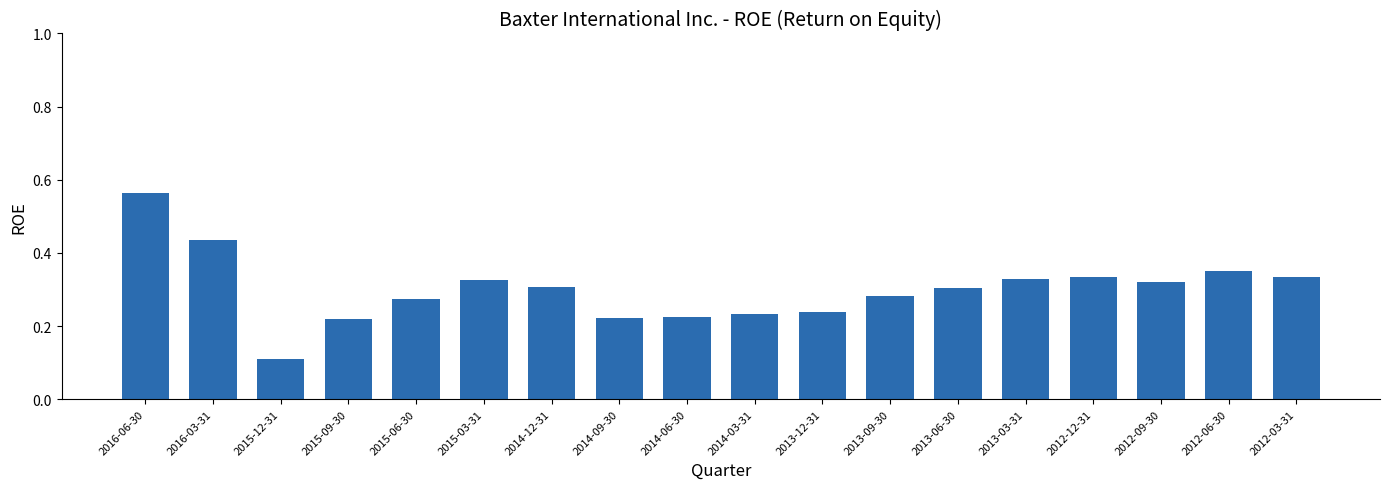

Does the chart contain stacked bars?

No